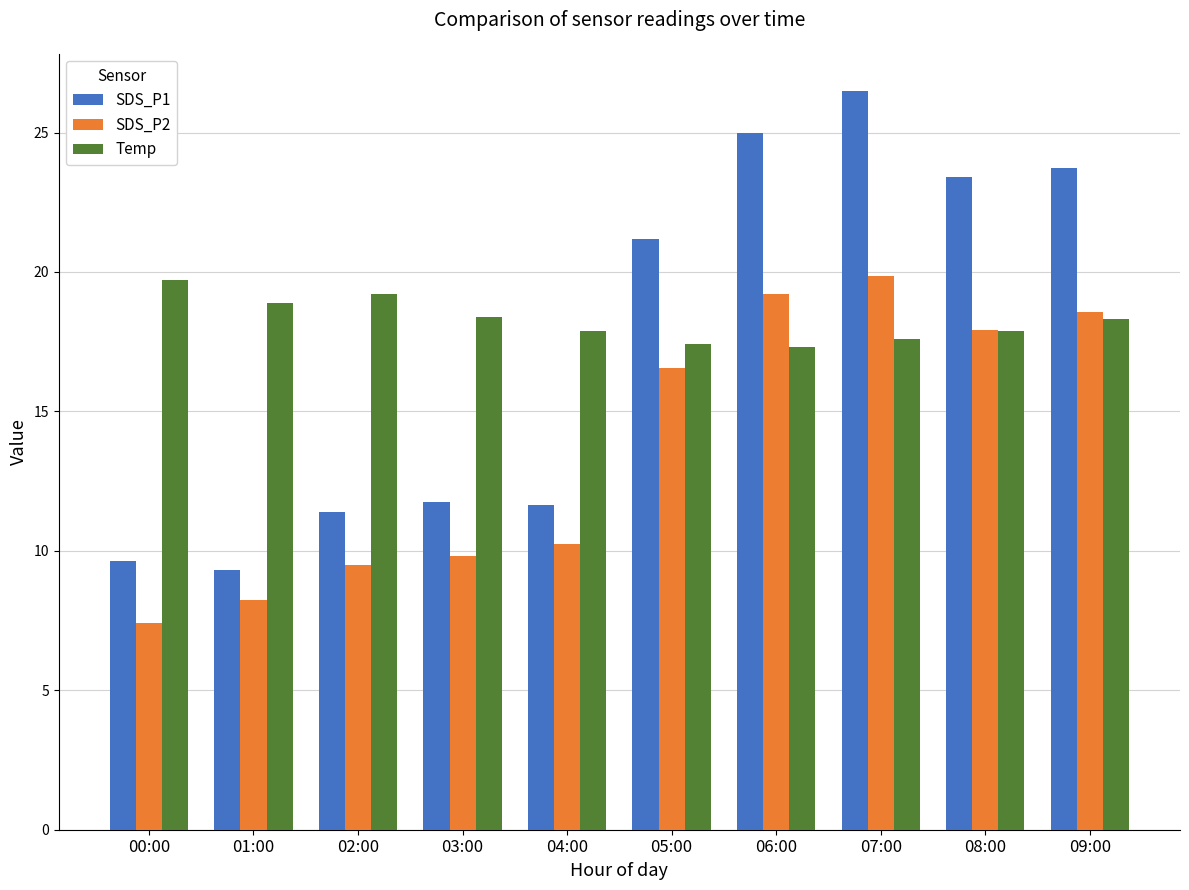

How many values in the SDS_P2 series exceed 16?

5